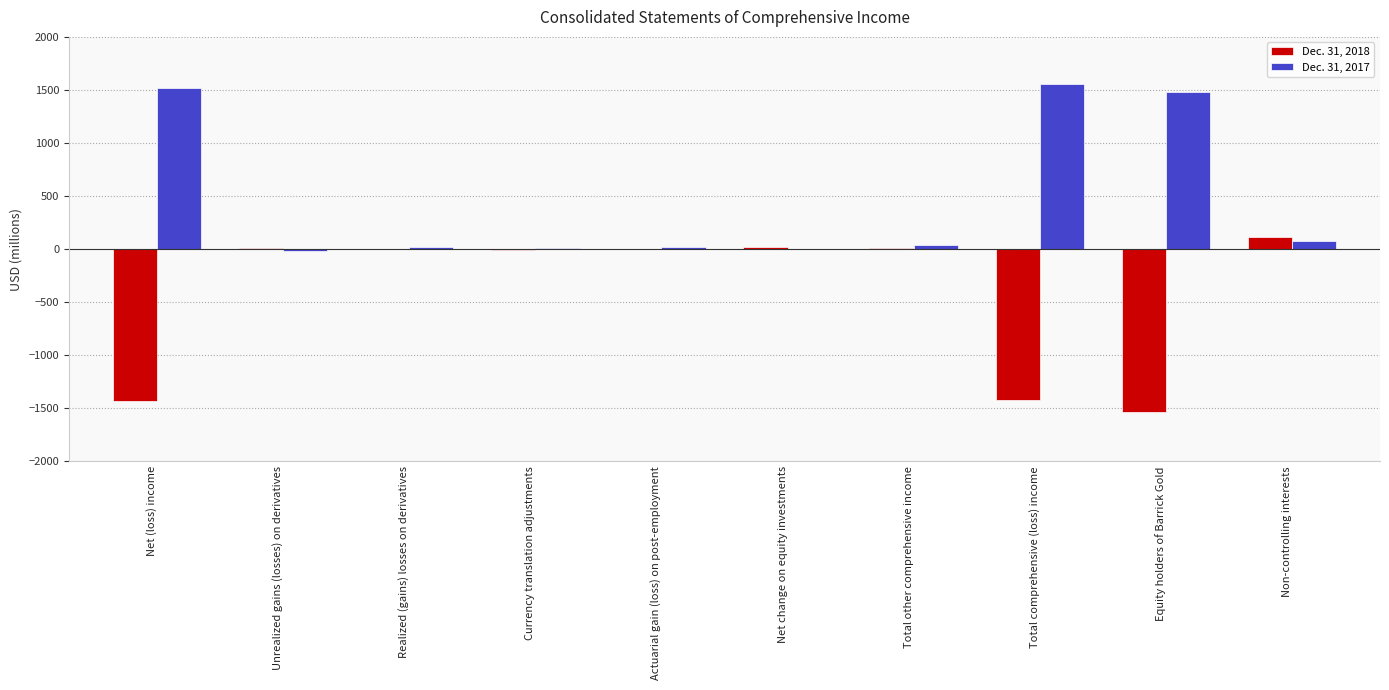

What is the maximum value shown in the chart?

1554